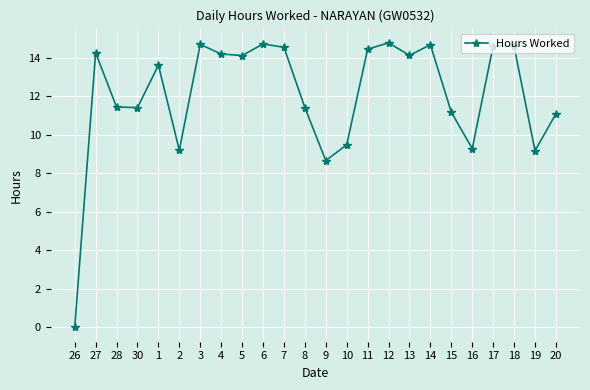

What value does the data have at 7?

14.5